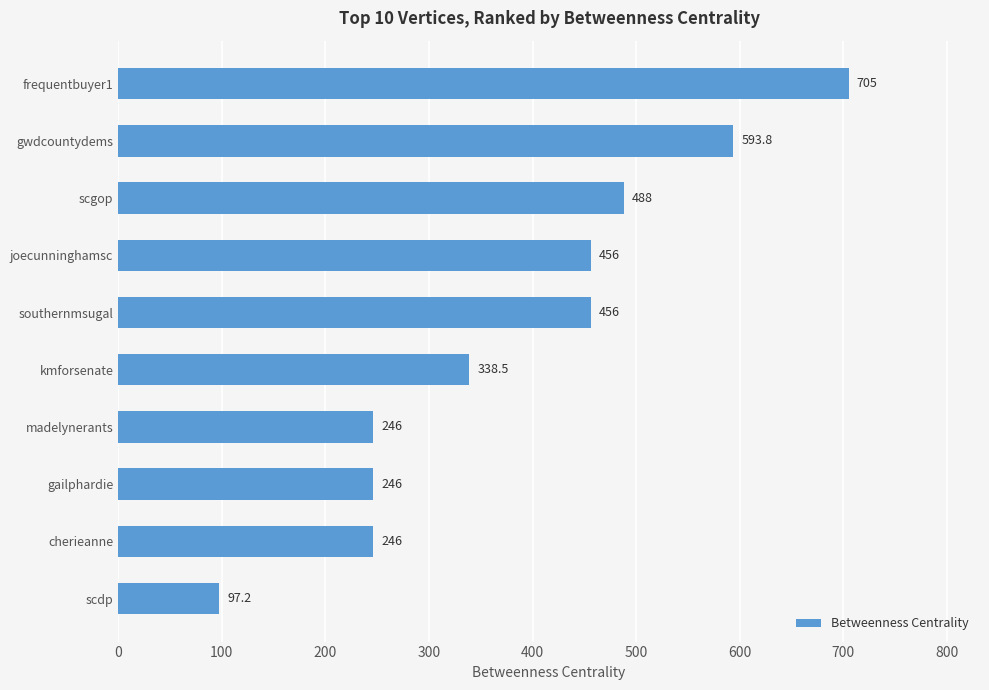

Are the bars horizontal?

Yes